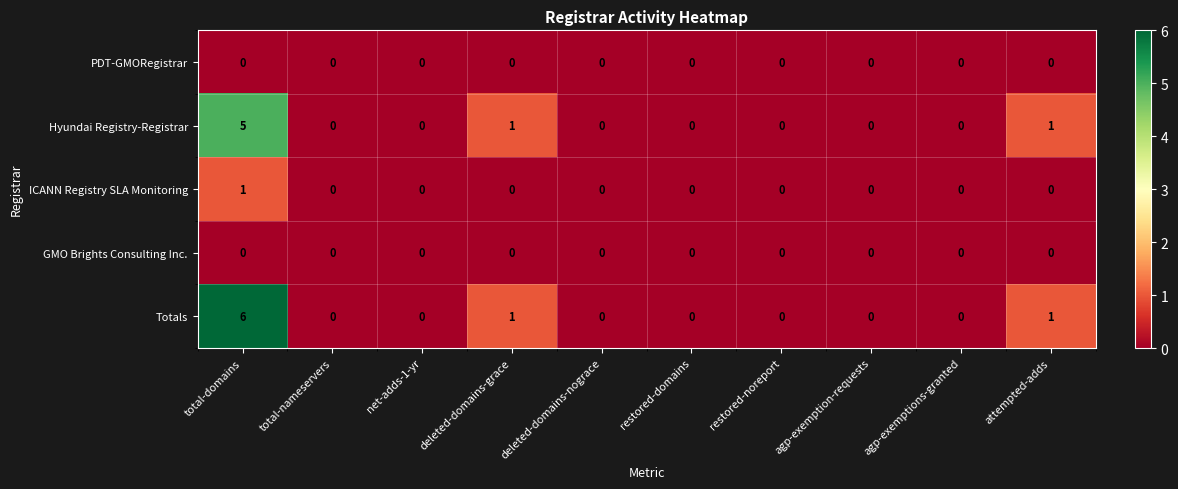

At which category is the sum across all series the highest?

total-domains